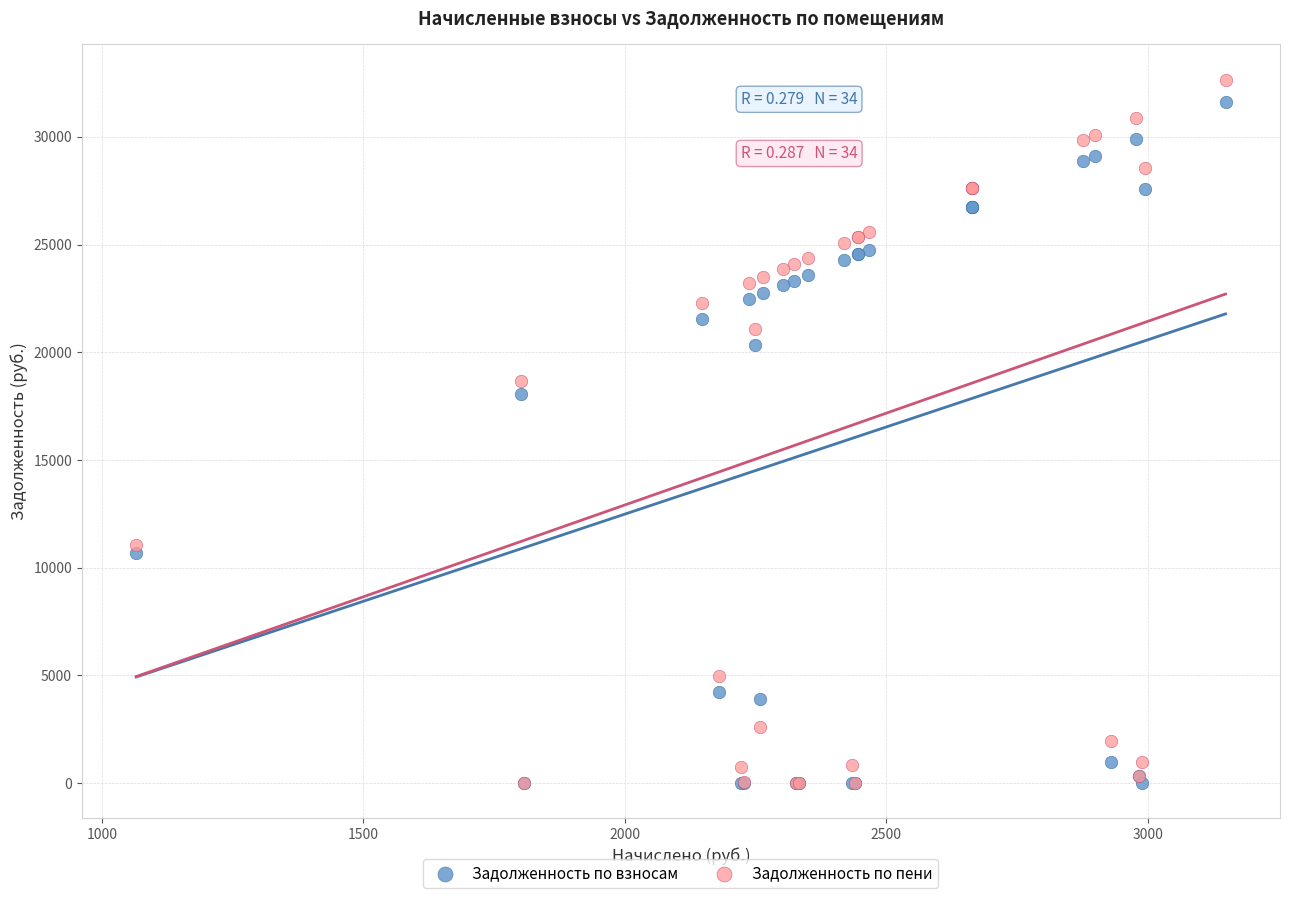

Across all series, what Y value is closest to 16329?

18077.5